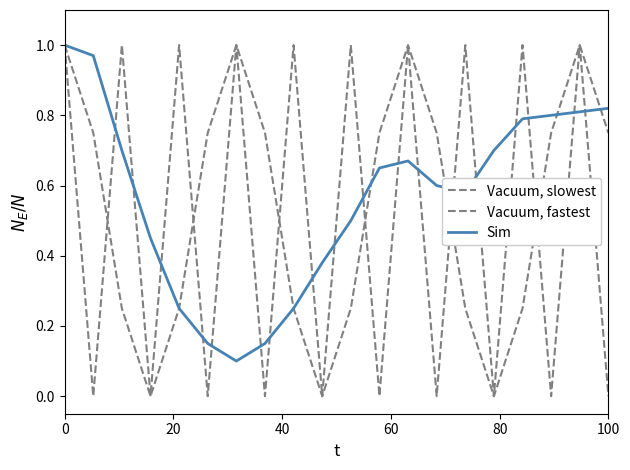

What is the value of the Sim point at the 6th from the left?

0.1